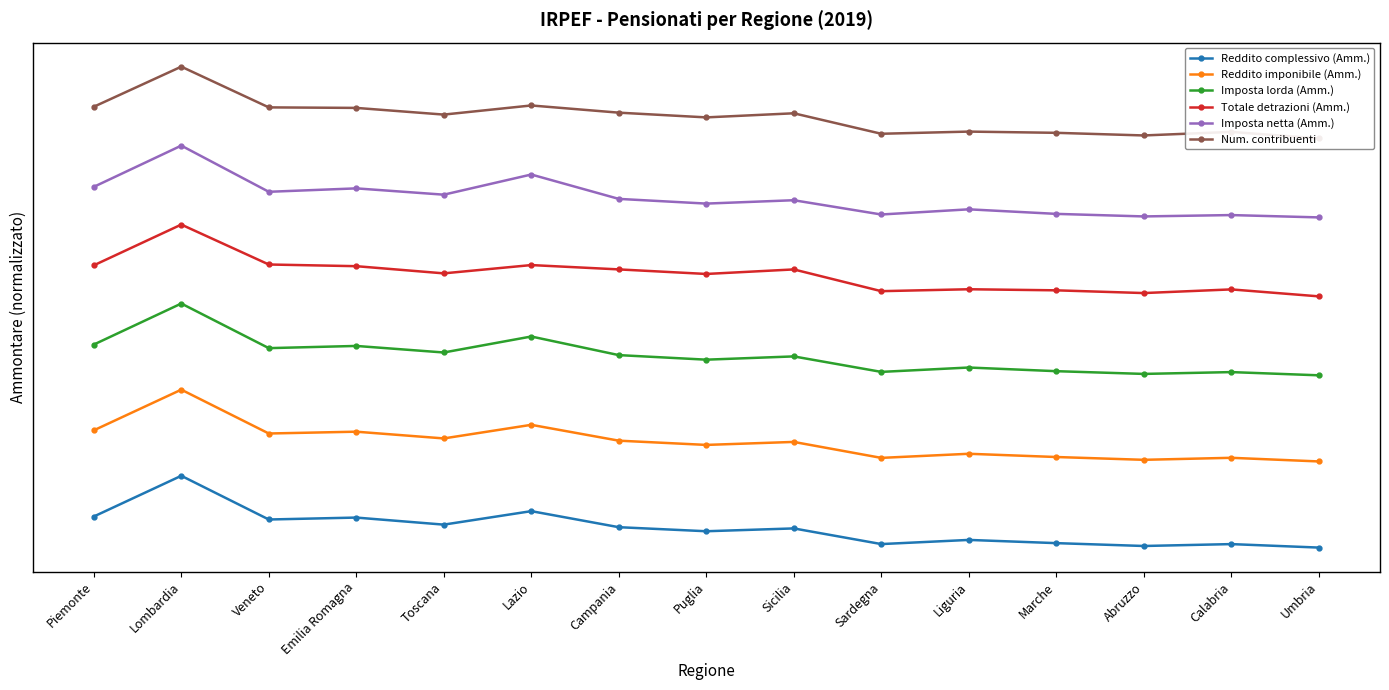

The Num. contribuenti series shows 1.0 at Puglia. True or false?

False